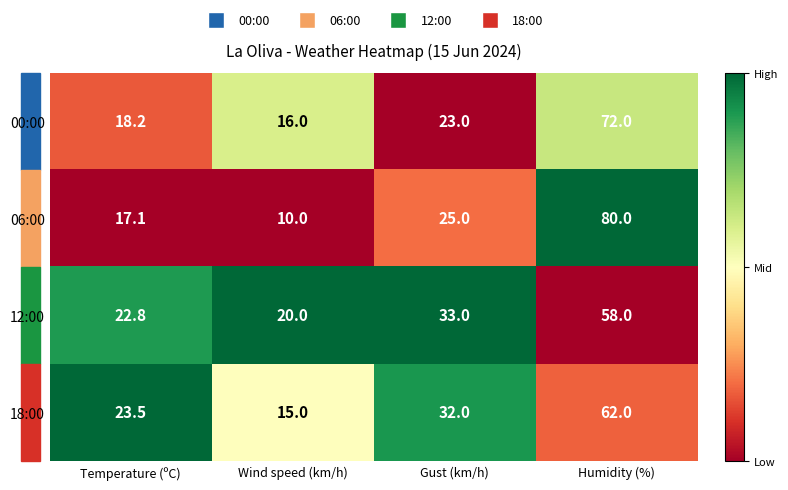

At which category is the sum across all series the highest?

Humidity (%)